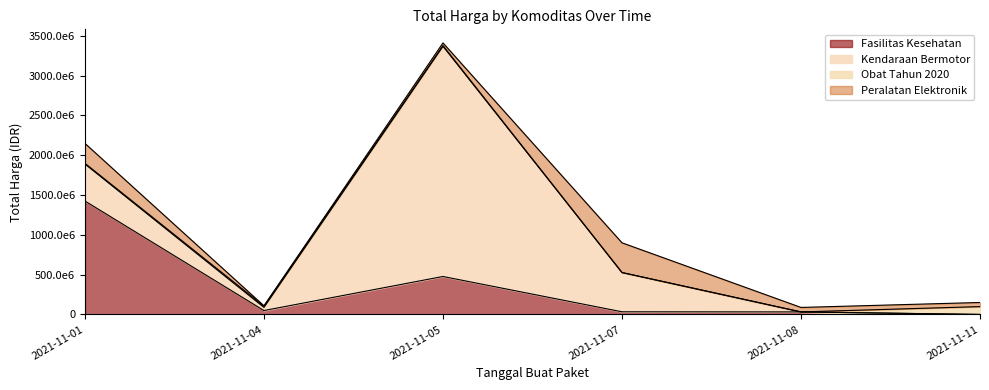

Count the number of categories in the chart.

6